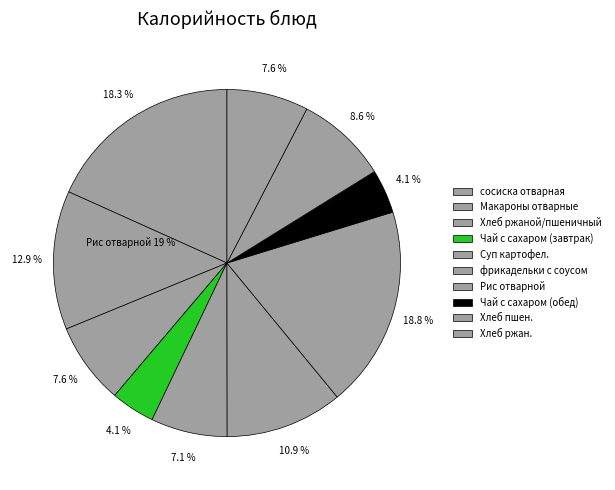

What is the change in value from сосиска отварная to Хлеб ржан.?

-145.8